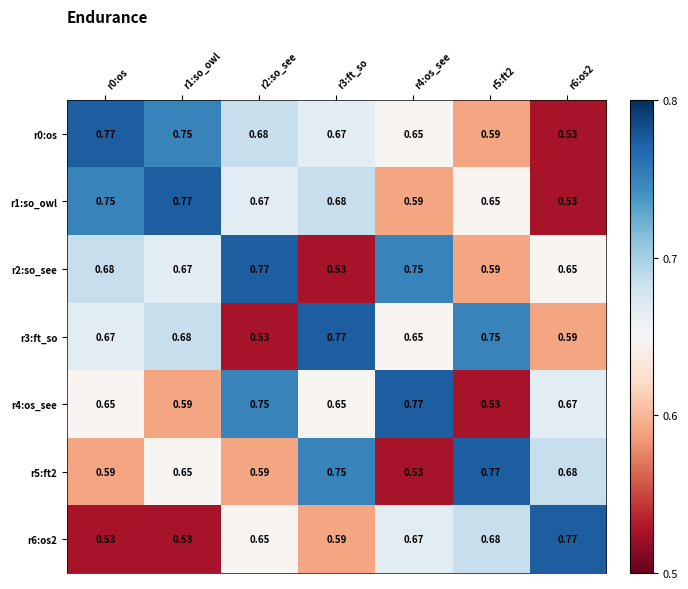

Is the value of r2:so_see at r0:os greater than the value of r3:ft_so at r4:os_see?

Yes